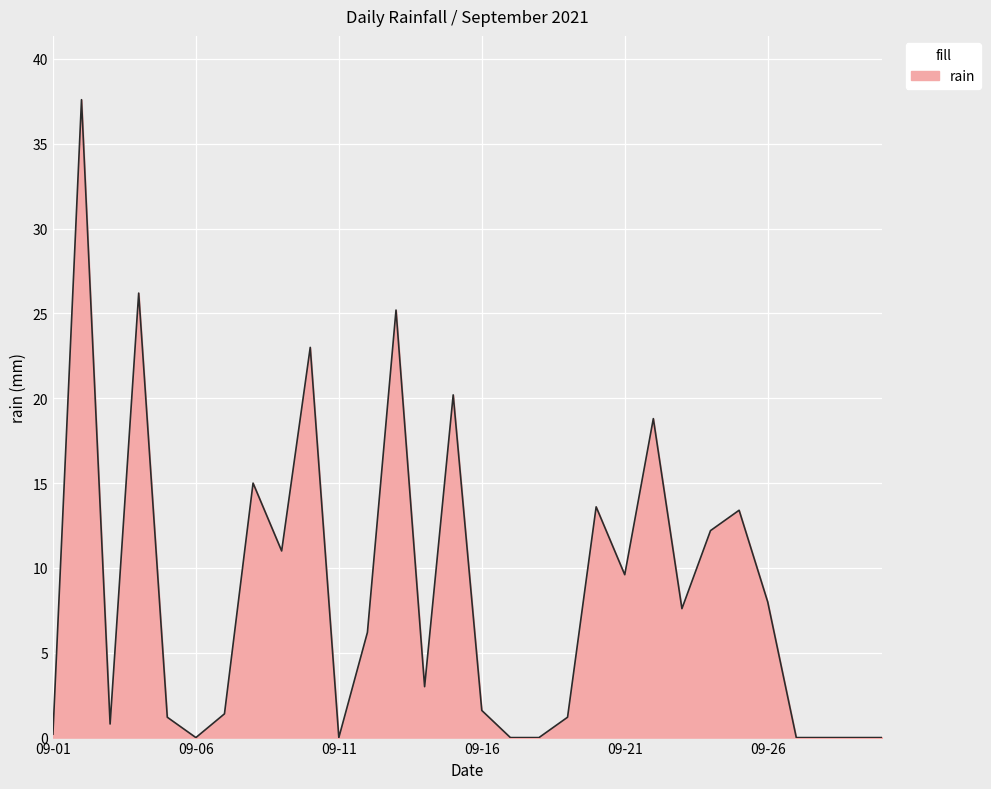

Reading right to left, transcribe all the data shown in this chart.

0.0	0.0	0.0	0.0	8.0	13.4	12.2	7.6	18.8	9.6	13.6	1.2	0.0	0.0	1.6	20.2	3.0	25.2	6.2	0.0	23.0	11.0	15.0	1.4	0.0	1.2	26.2	0.8	37.6	0.2